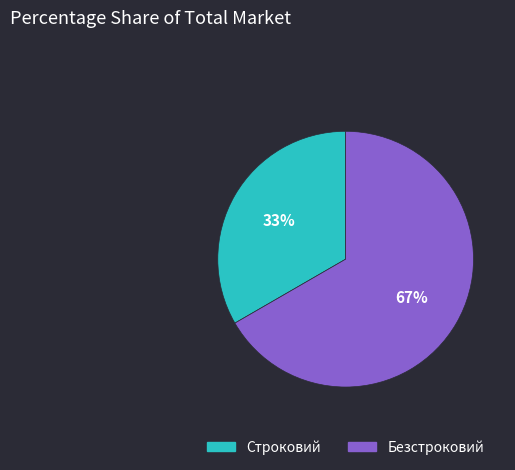

True or false: Безстроковий accounts for 73% of the total.

False